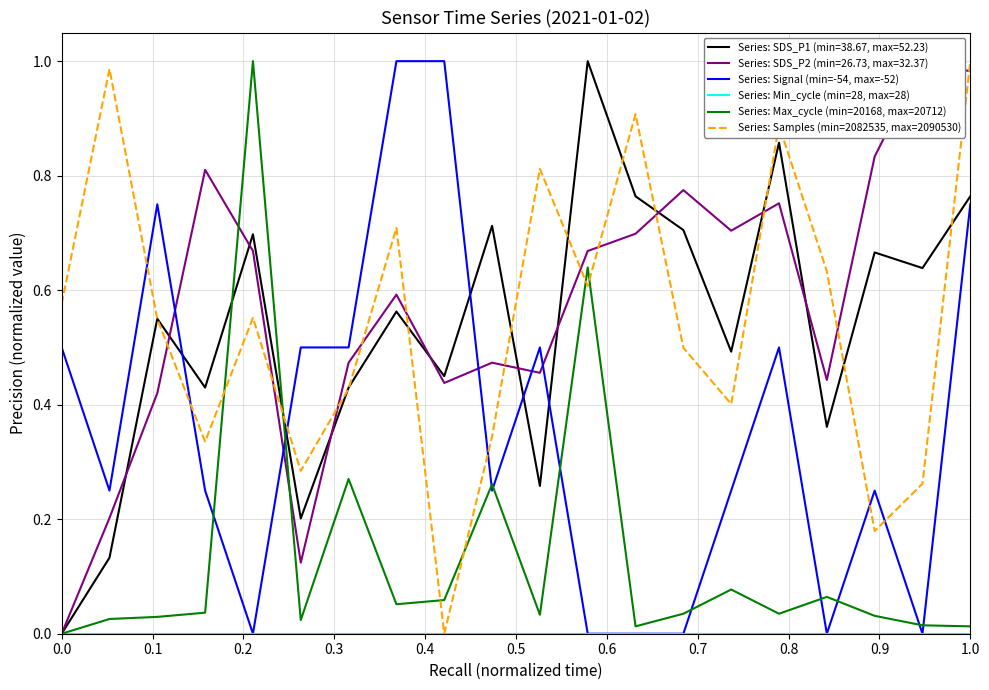

The value of Series: Max_cycle (min=20168, max=20712) at 0.0 is 0.0. True or false?

True